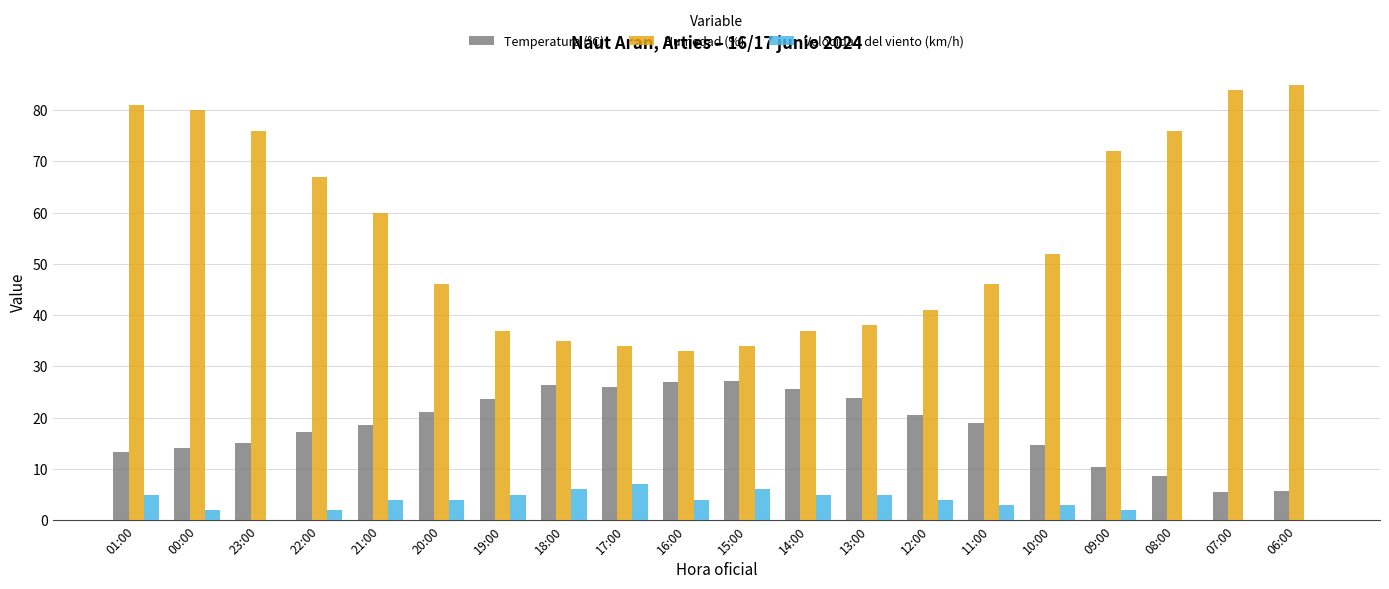

What is the sum of the Humedad (%) values at 16:00 and 14:00?

70.0